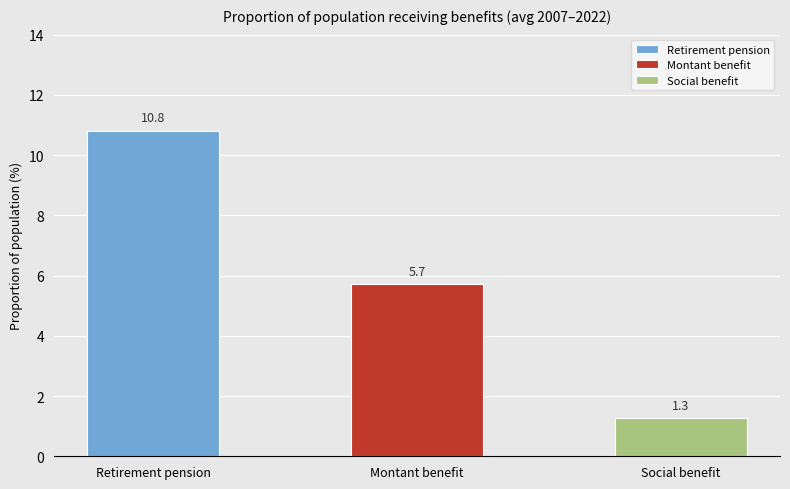

Is it true that the value at Retirement pension is 10.8?

True